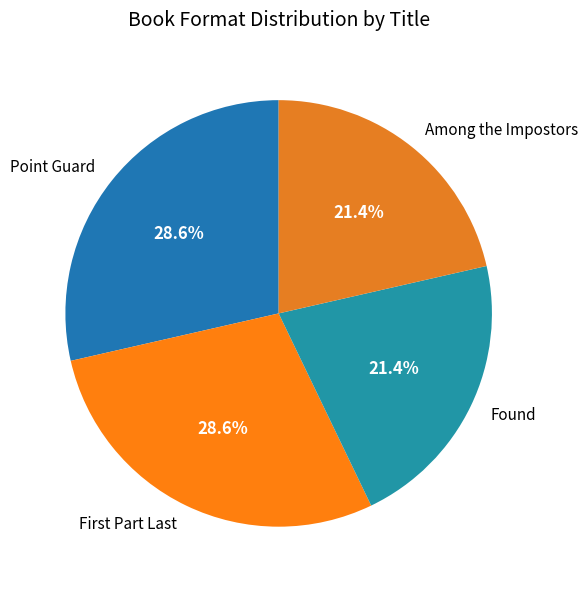

Combined, do Found and Among the Impostors account for over 50%?

No